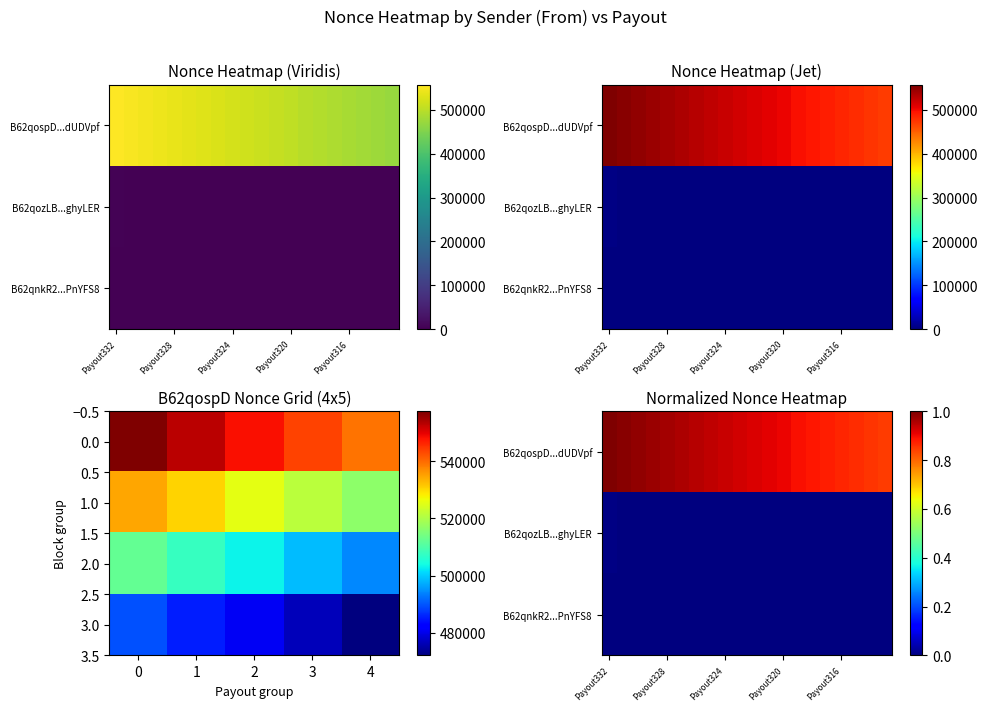

How many values in B62qnkR29jCPNAufFiPFNsY2FdVfFFvRvPnYFS8 are above zero?

2